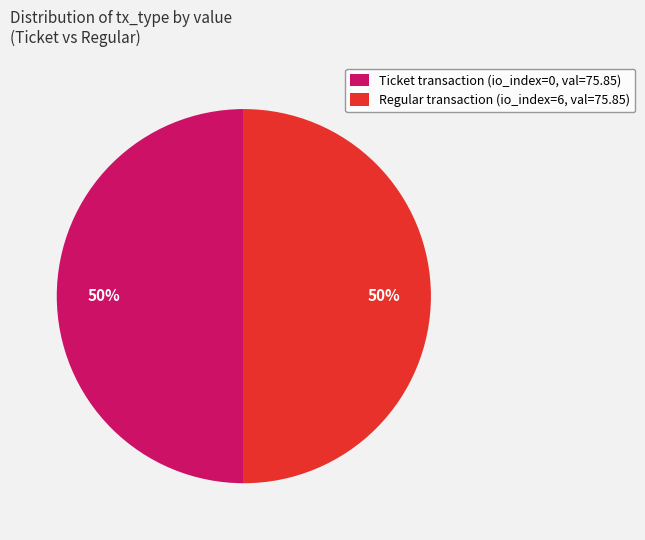

To the nearest percent, what is the combined percentage of Regular transaction (io_index=6, val=75.85) and Ticket transaction (io_index=0, val=75.85)?

100%